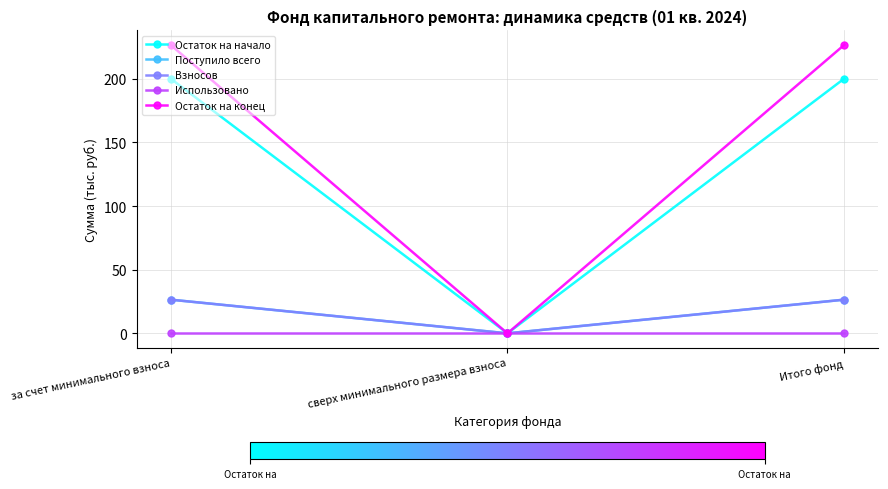

Does the chart have visible grid lines?

Yes